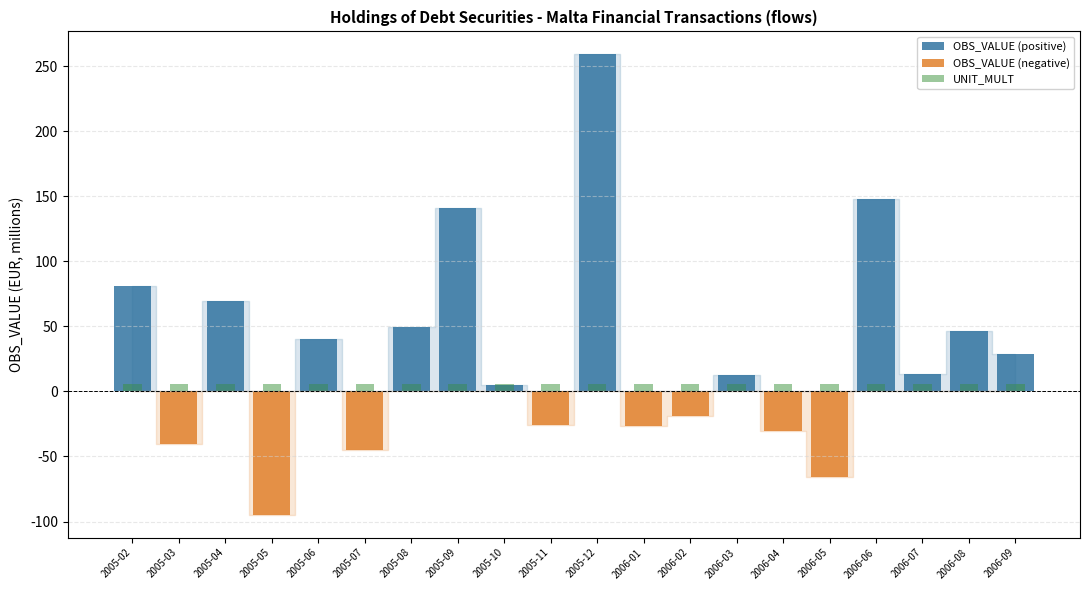

At which category is the sum across all series the highest?

2005-12